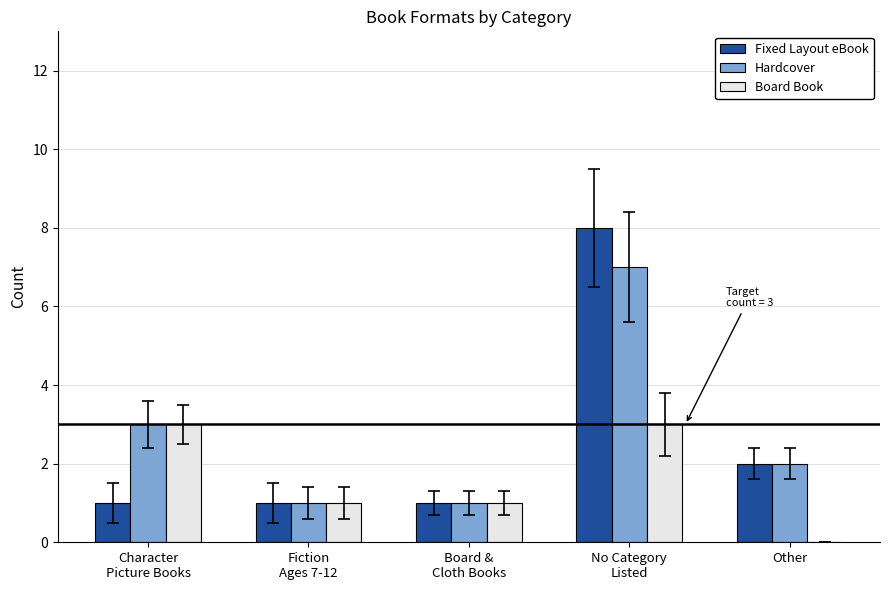

The value of Hardcover at Board &
Cloth Books is 0. True or false?

False